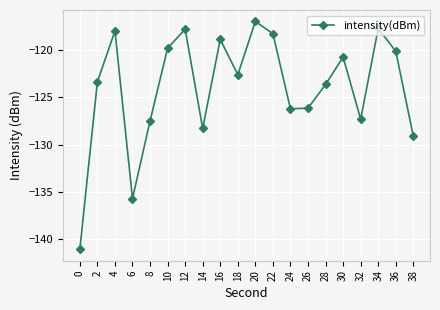

What is the value of the 2nd point from the left?

-123.4